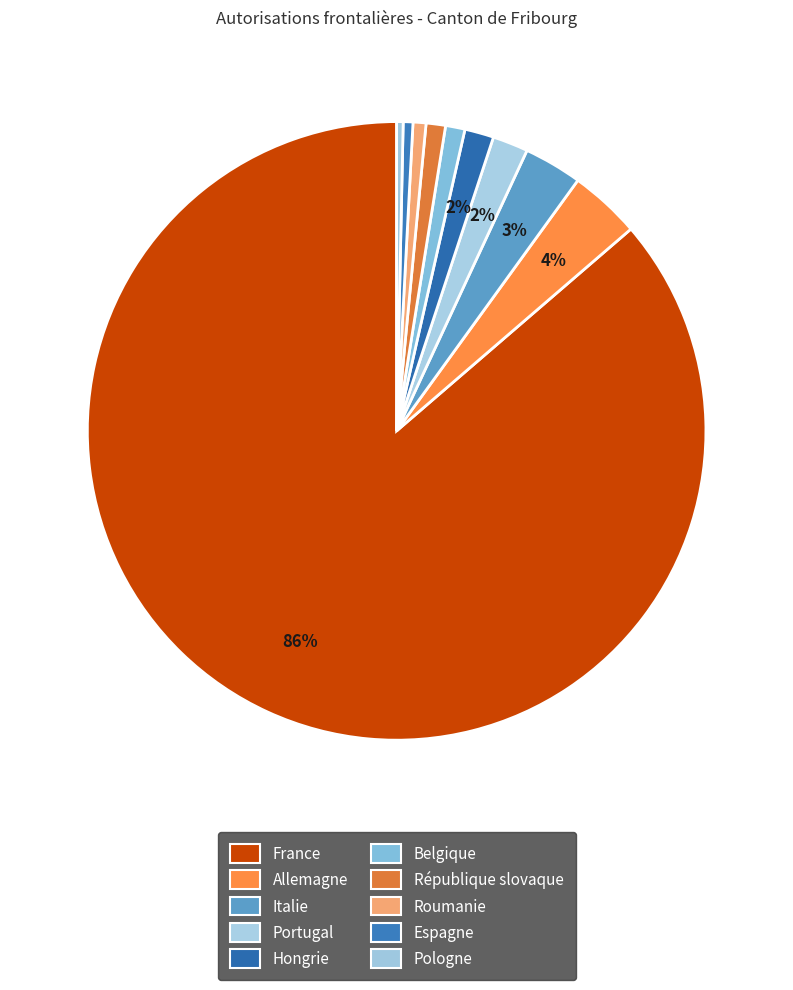

Which has a higher value, France or République slovaque?

France